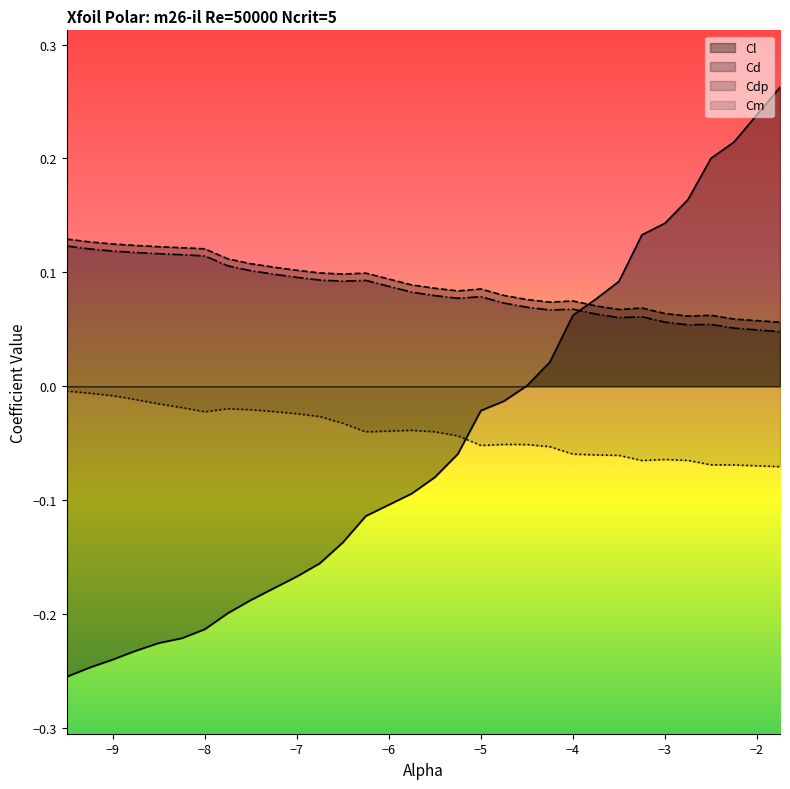

What is the sum of all Cl values?

-1.7